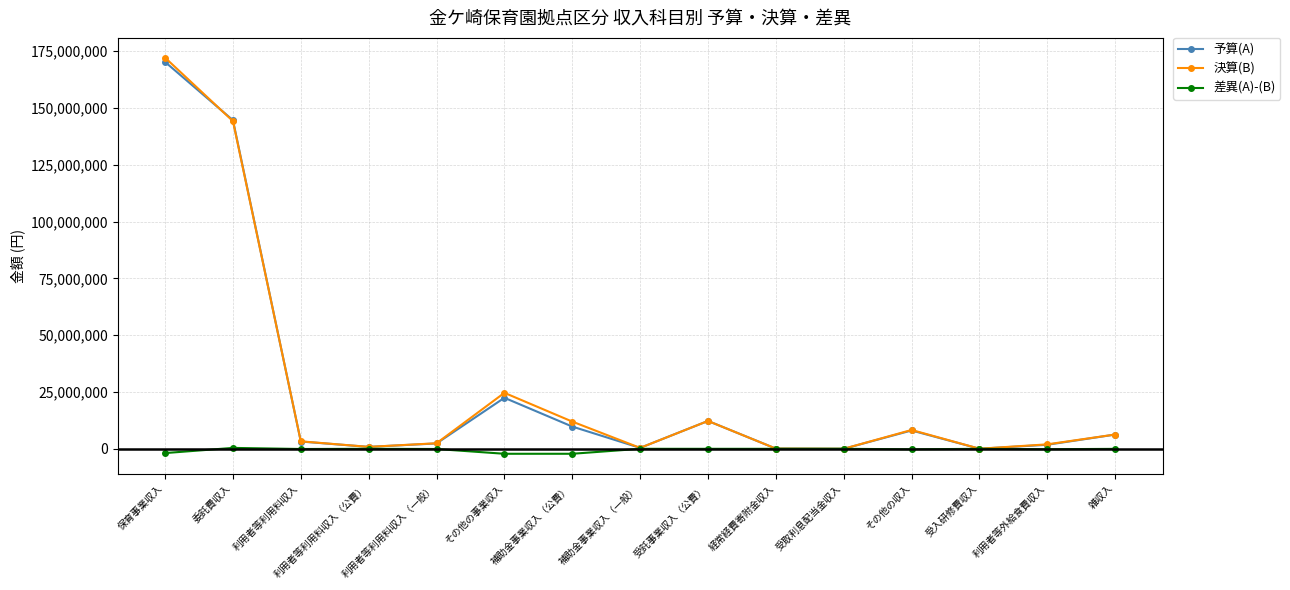

Is the value of 差異(A)-(B) at 利用者等外給食費収入 greater than the value of 決算(B) at その他の収入?

No